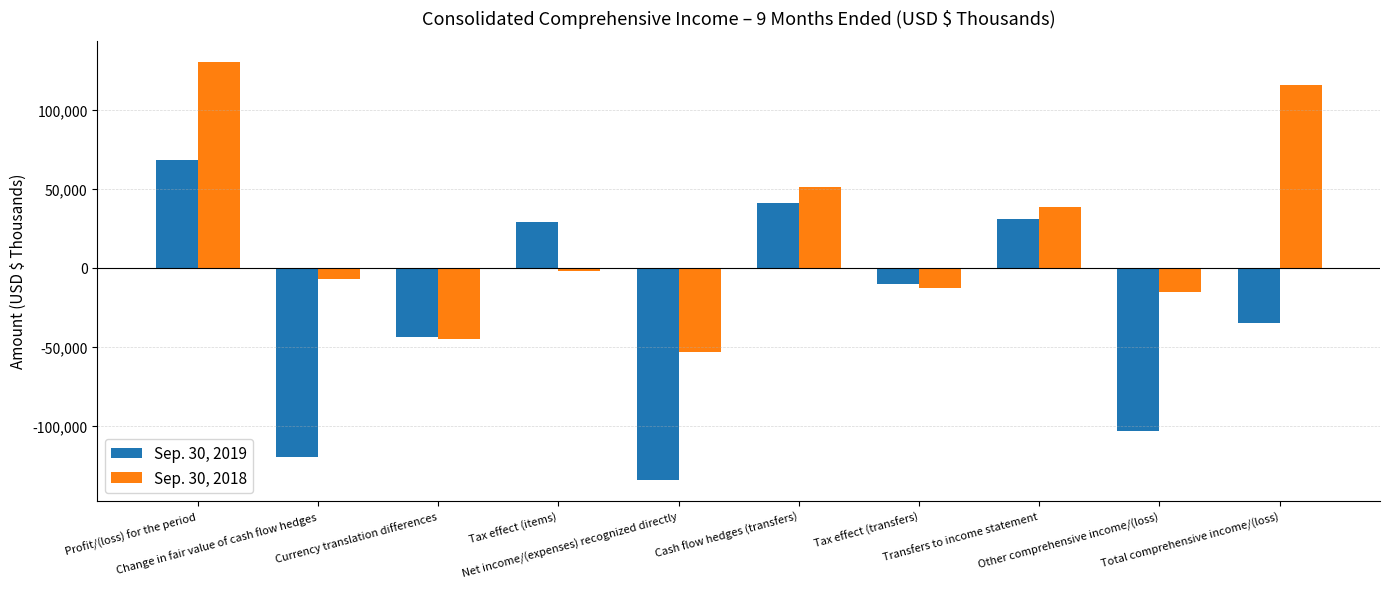

At which label does Sep. 30, 2019 reach its peak?

Profit/(loss) for the period